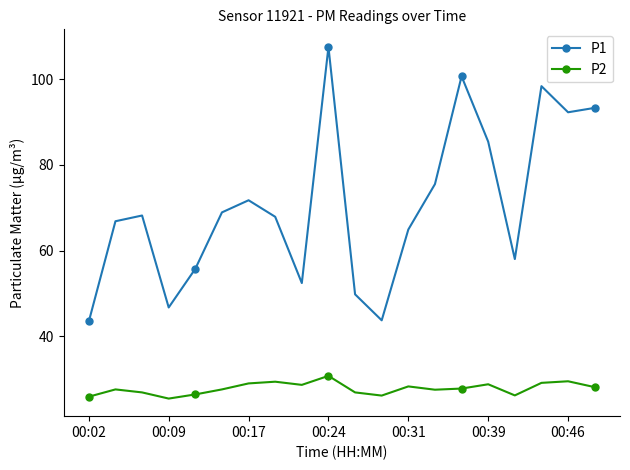

What is the value of the P2 point at the 4th from the left?

25.4